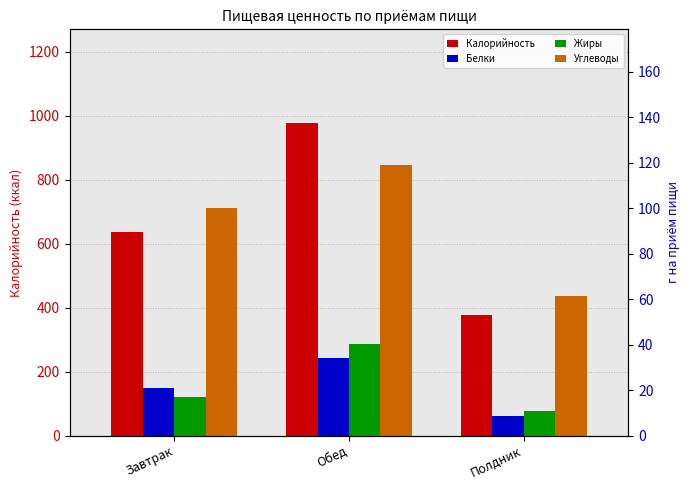

Reading left to right, extract all data points from this chart.

Калорийность: 637.8	976.9	378.6
Белки: 21.0	34.0	8.8
Жиры: 16.8	40.1	10.8
Углеводы: 100.1	119.2	61.5